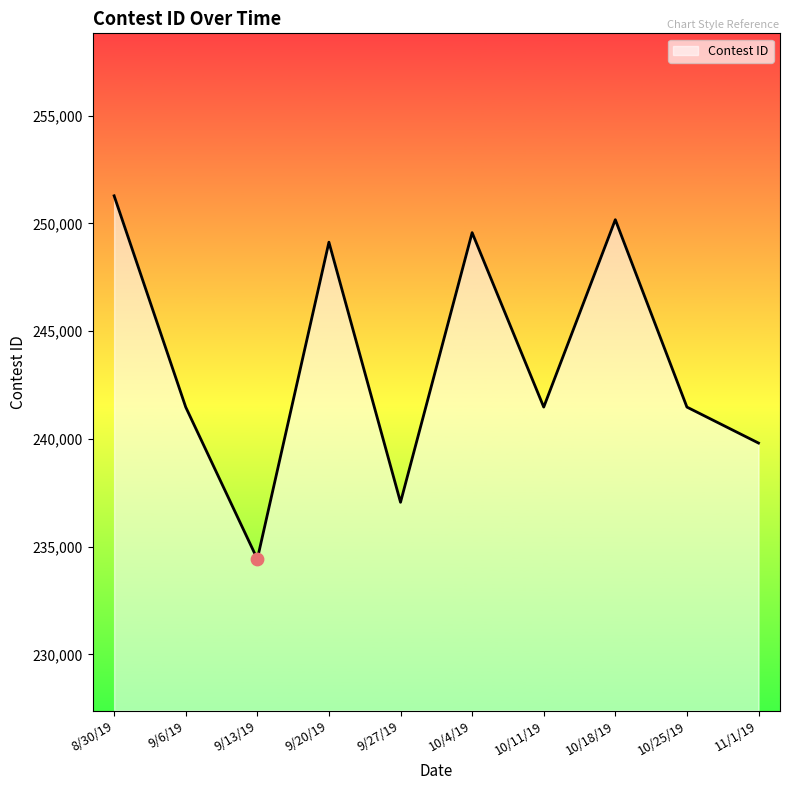

Between 9/13/19 and 10/4/19, which is larger?

10/4/19